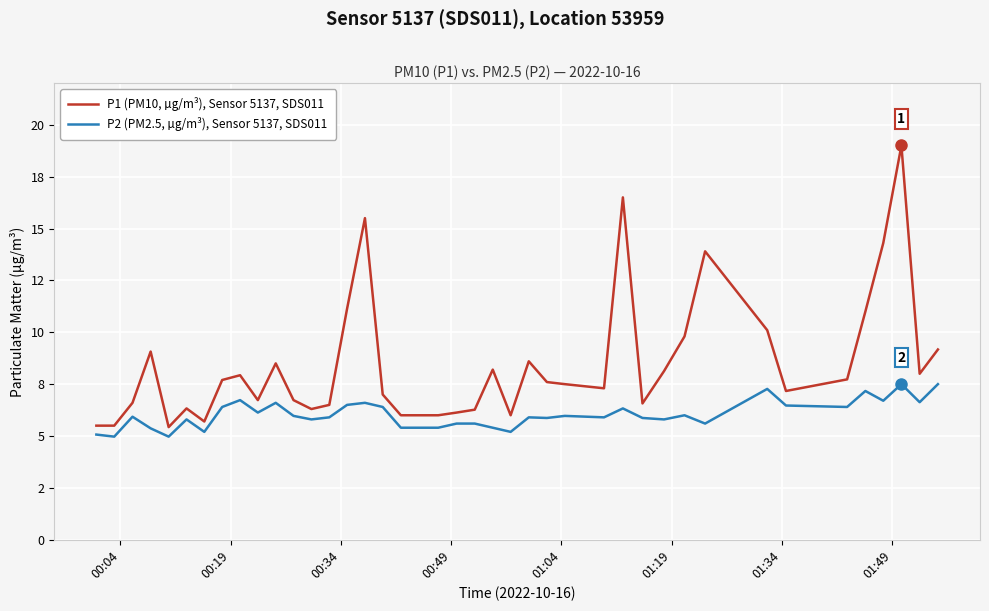

Rank the series by their maximum value, from highest to lowest.

P1 (PM10, µg/m³), Sensor 5137, SDS011, P2 (PM2.5, µg/m³), Sensor 5137, SDS011